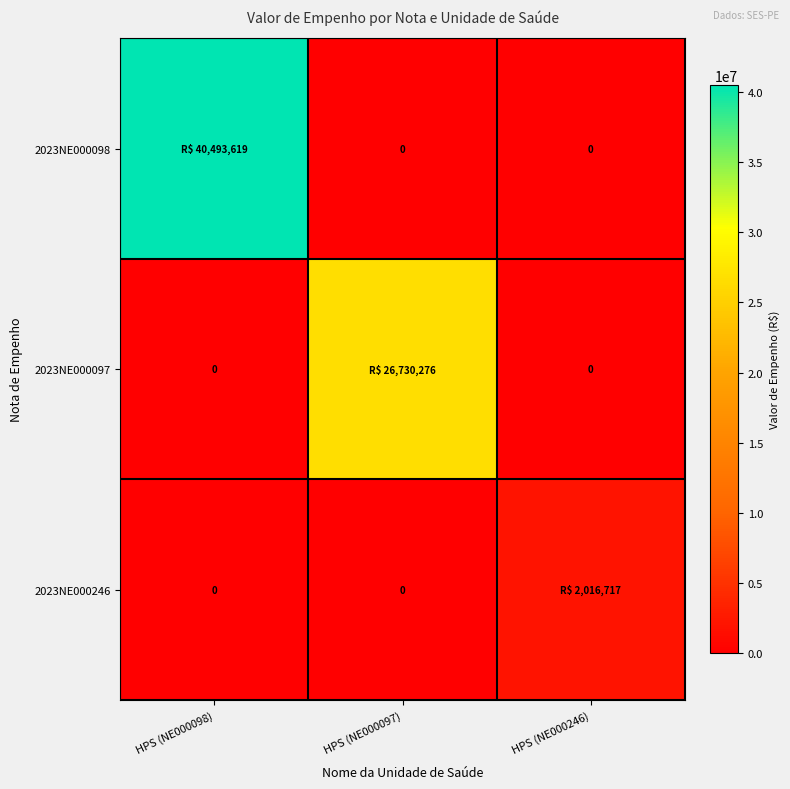

Which series has the largest range (max minus min)?

2023NE000098